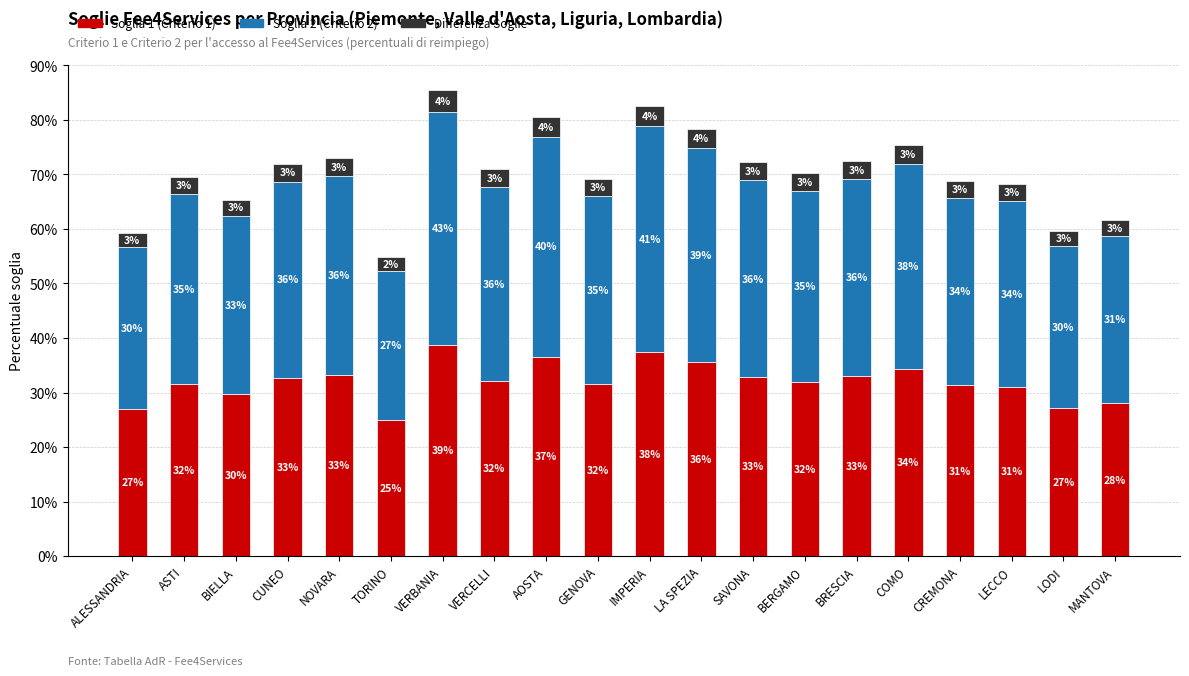

Does the chart contain stacked bars?

Yes